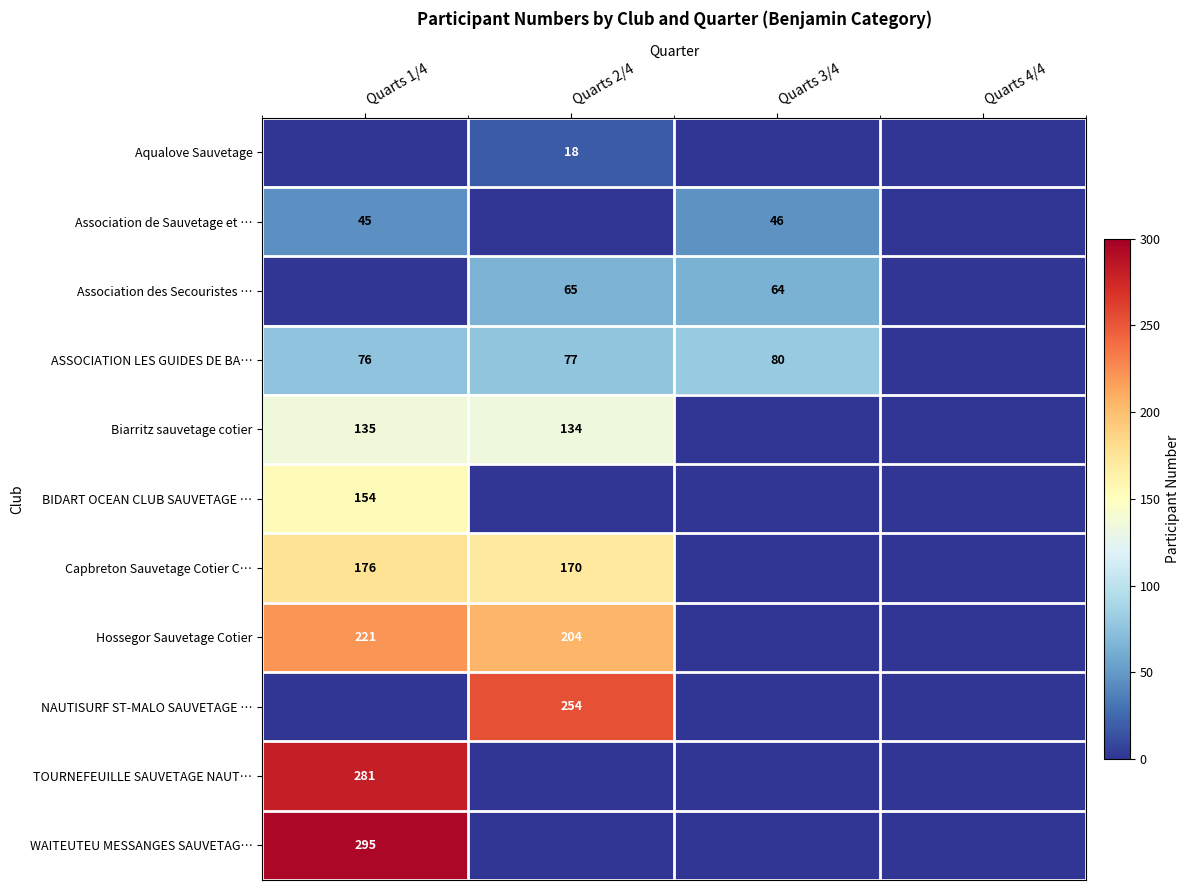

How many categories are shown in the chart?

4